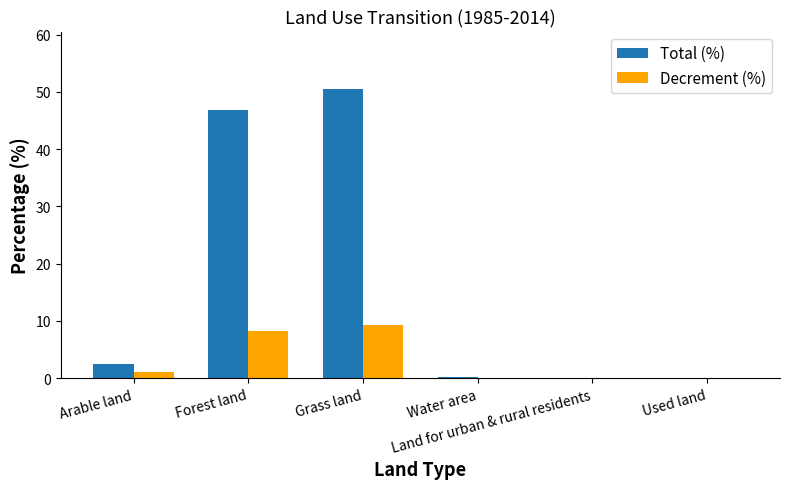

How many groups of bars are there?

6